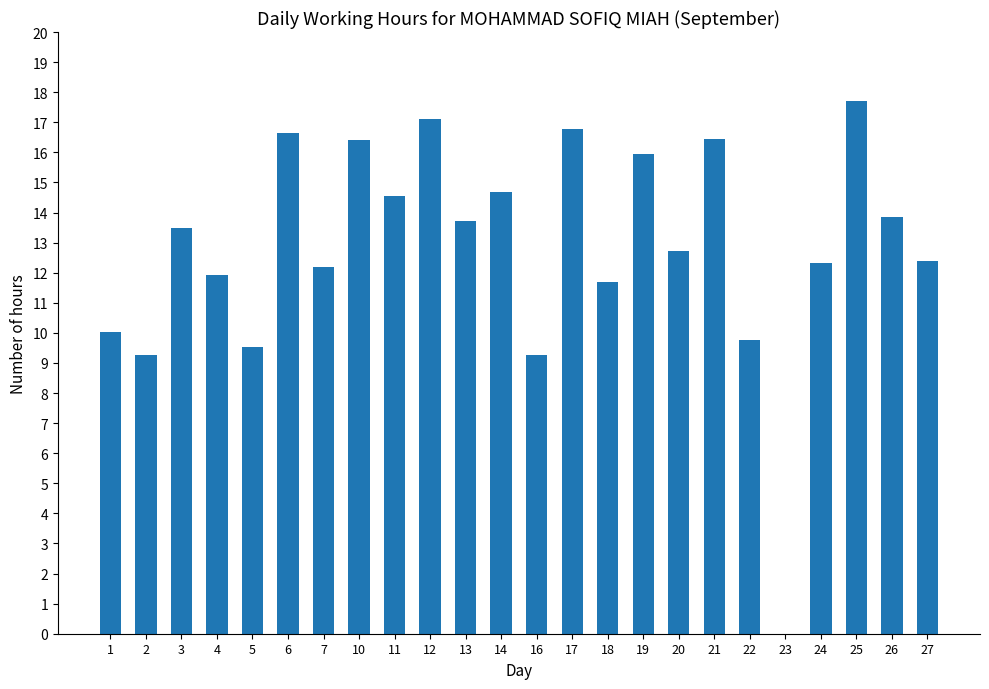

The chart shows a value of 11.7 at 18. True or false?

True